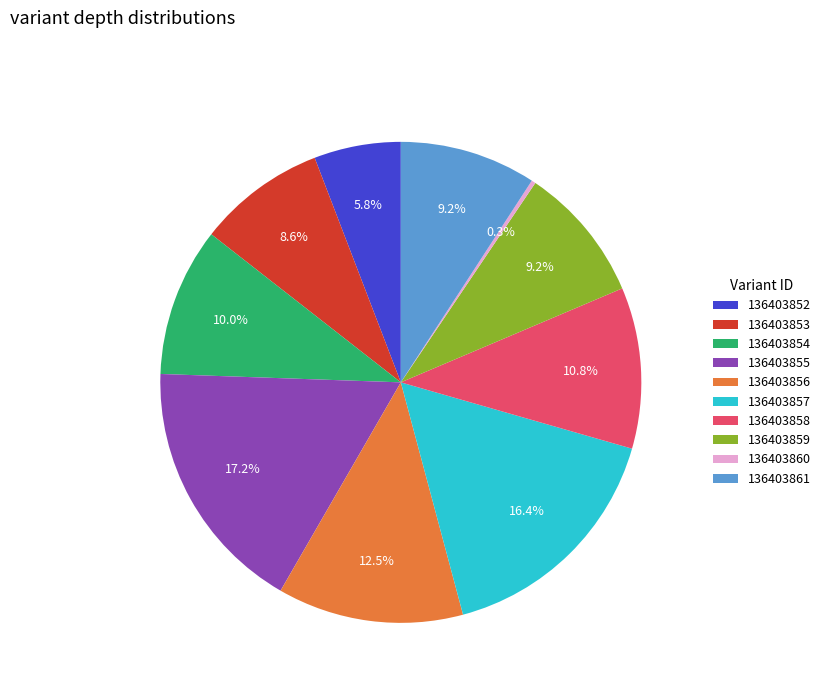

Which has a higher value, 136403861 or 136403858?

136403858